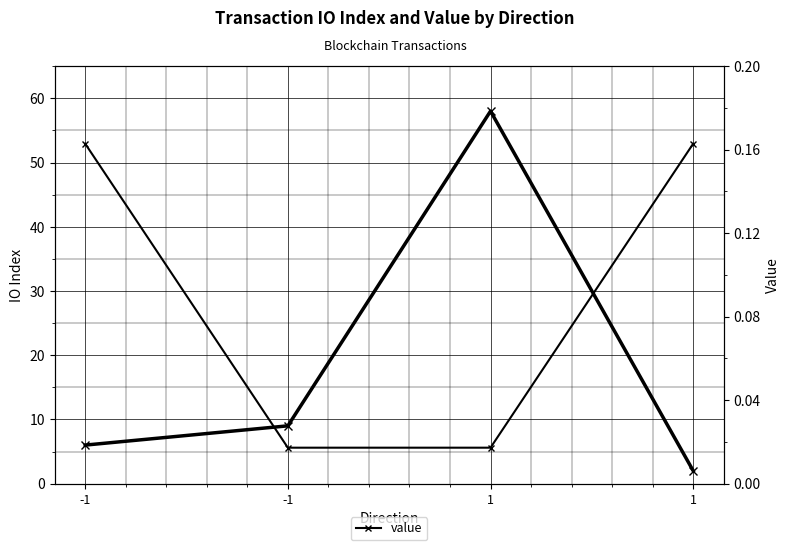

What is the average value of the io_index series?

18.8